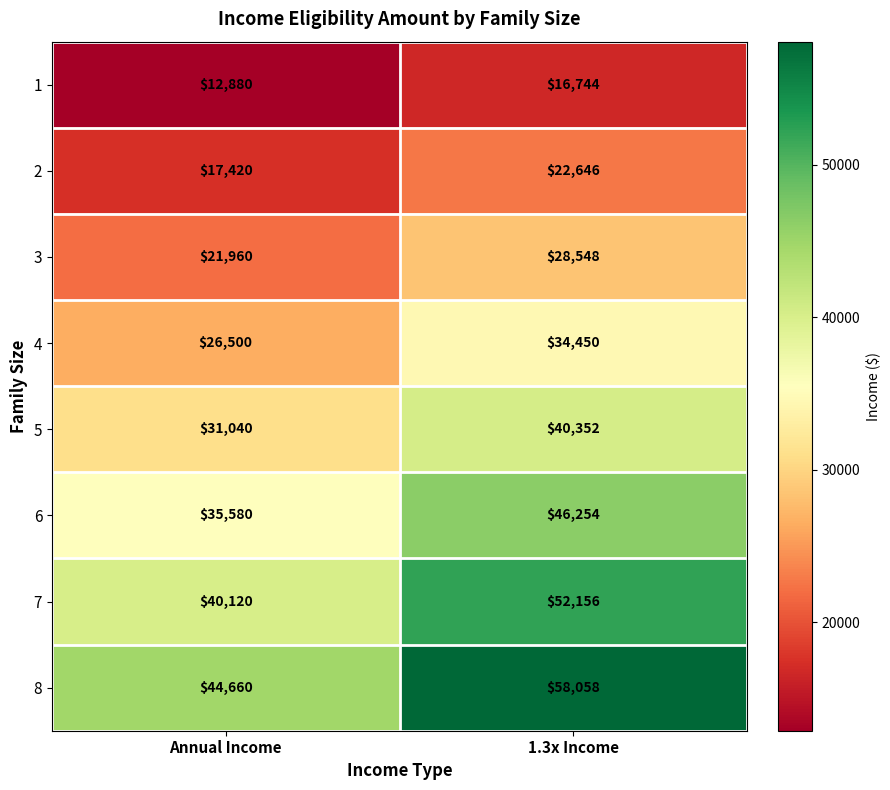

Rank the series at Annual Income from lowest to highest value.

1, 2, 3, 4, 5, 6, 7, 8